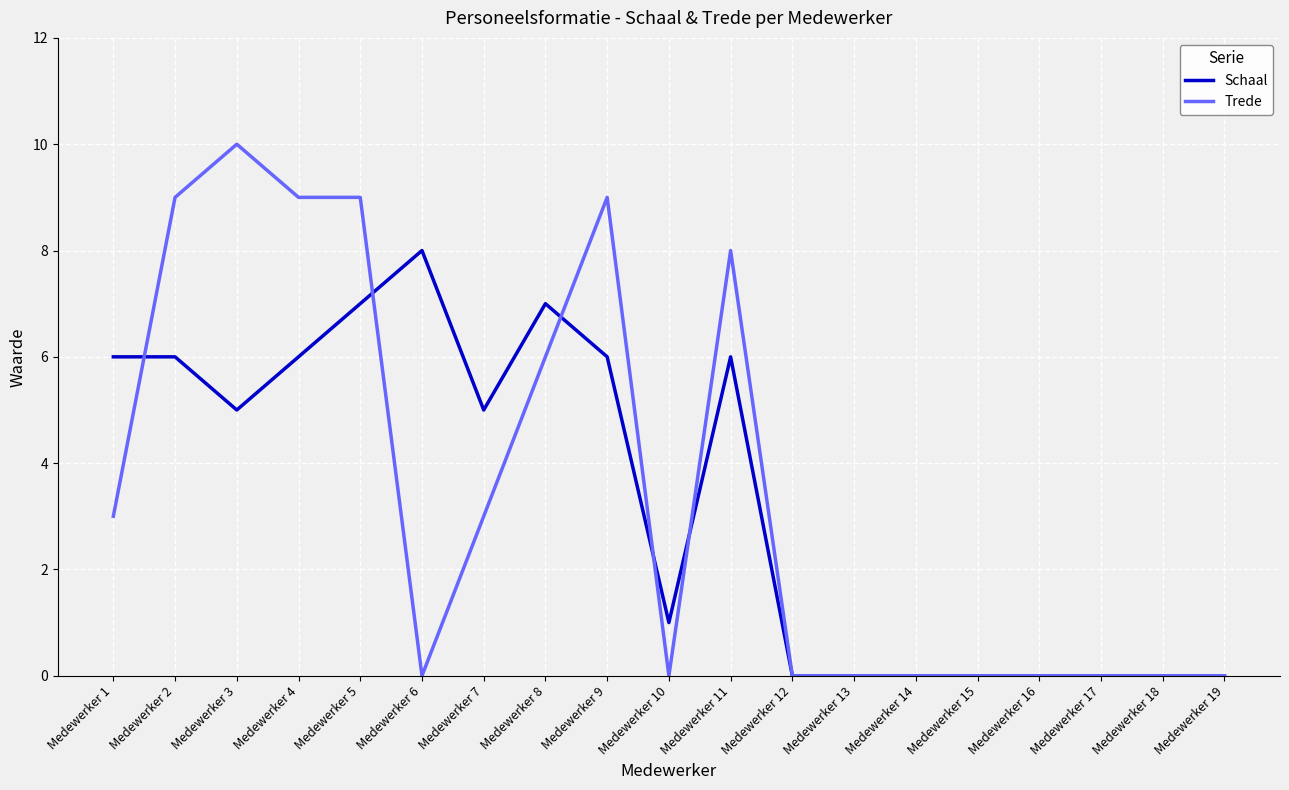

Does the chart display data point markers on the line(s)?

No